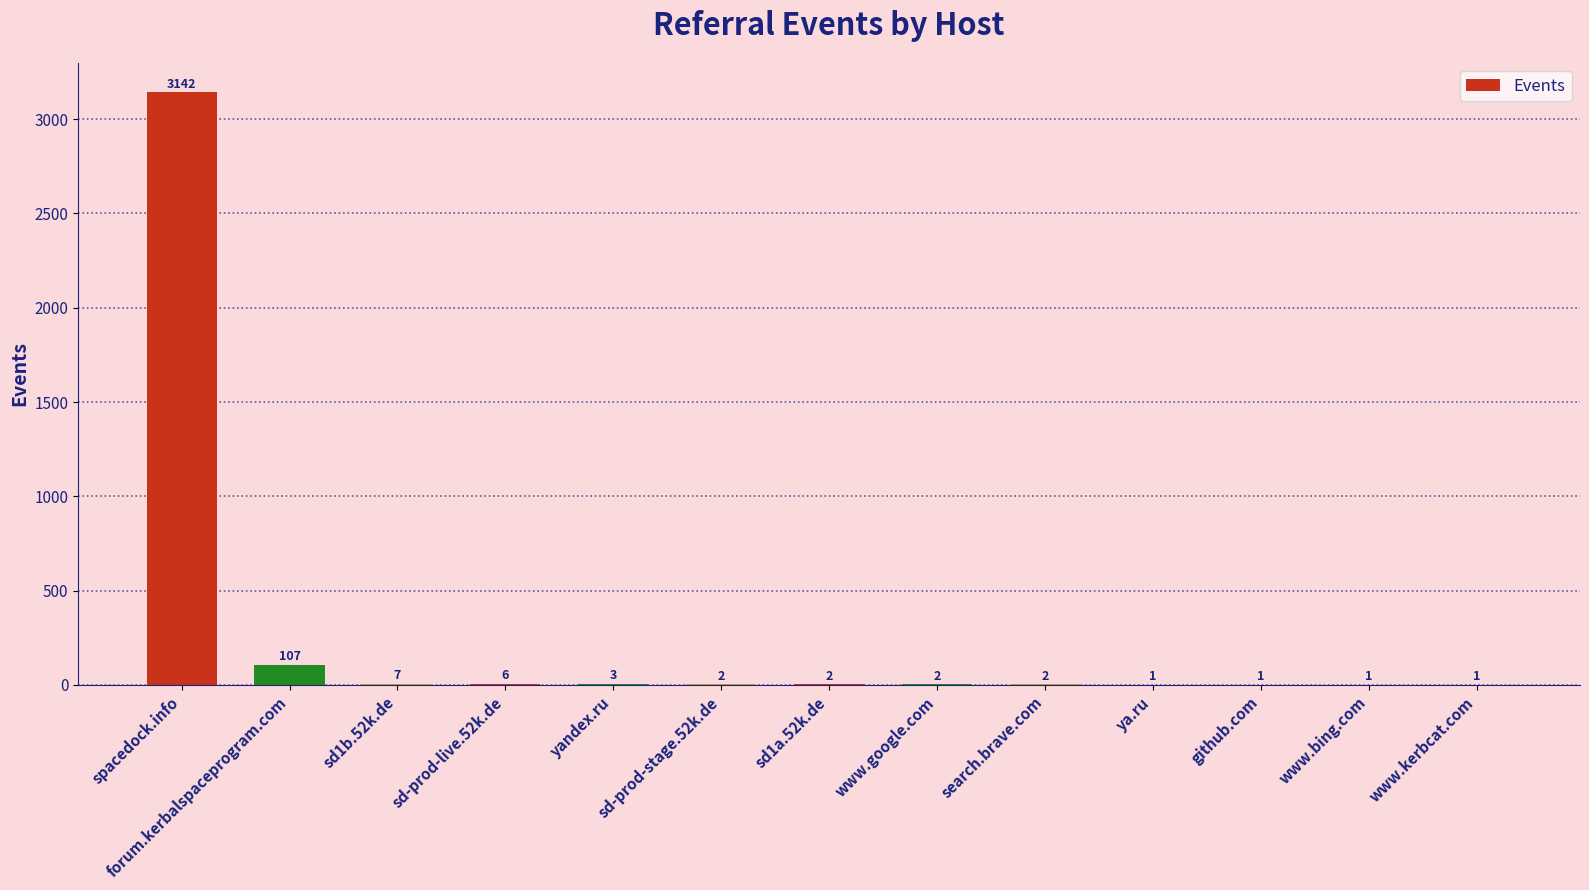

What is the greatest value displayed?

3142